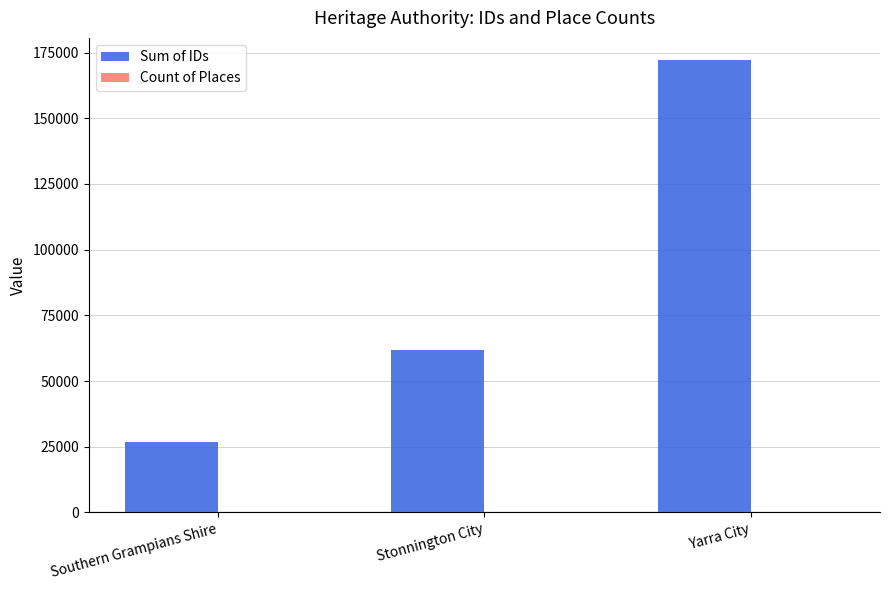

Between Southern Grampians Shire and Stonnington City, which series saw the biggest shift?

Sum of IDs